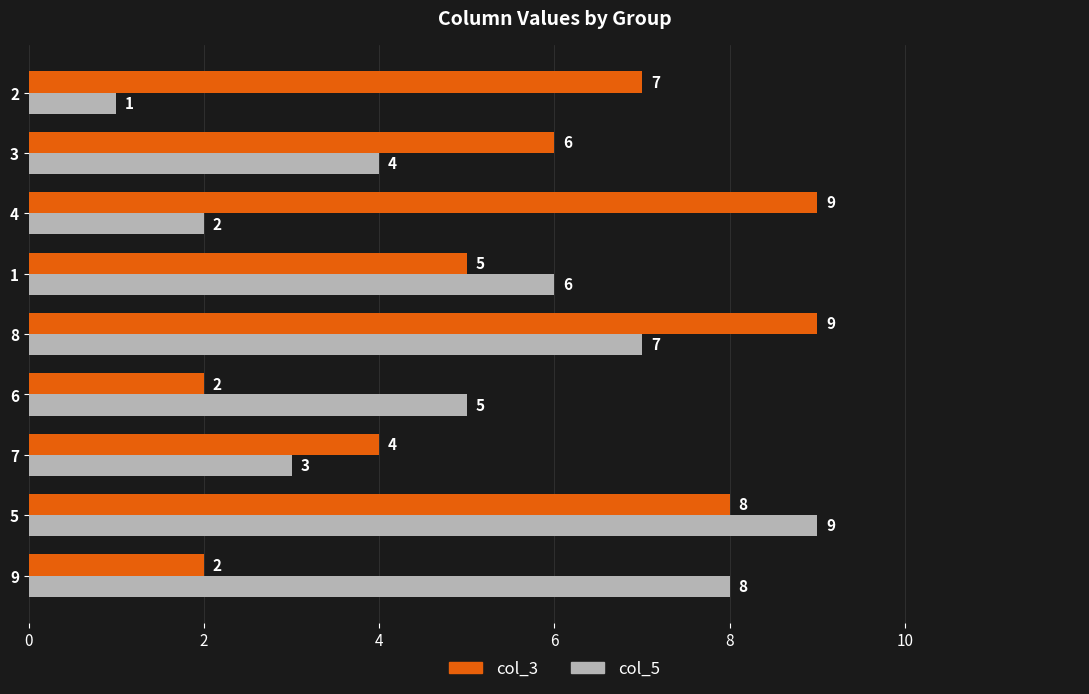

Which series changed the most between 9 and 4?

col_3